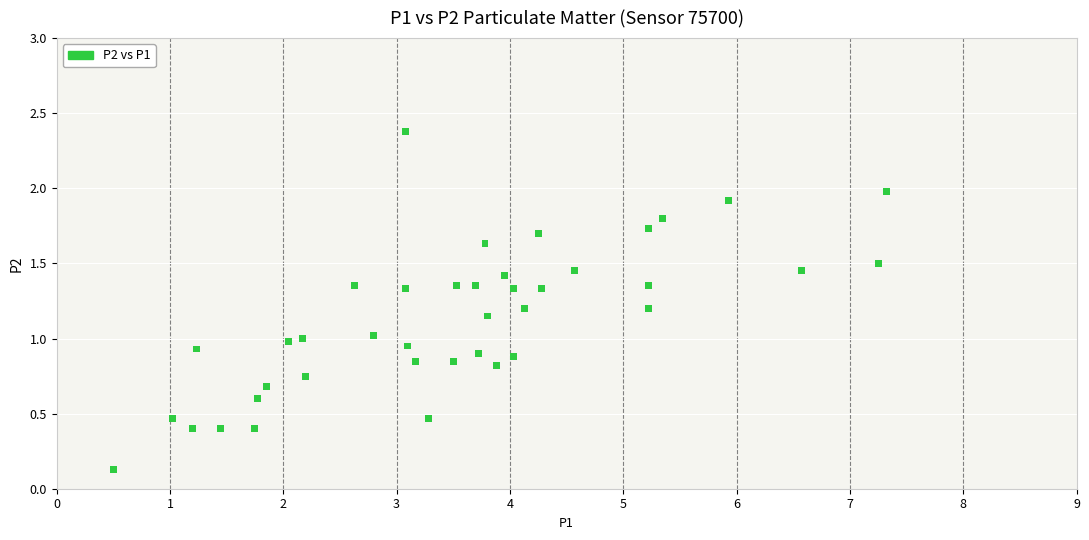

What is the range of X values (max minus min)?

6.8